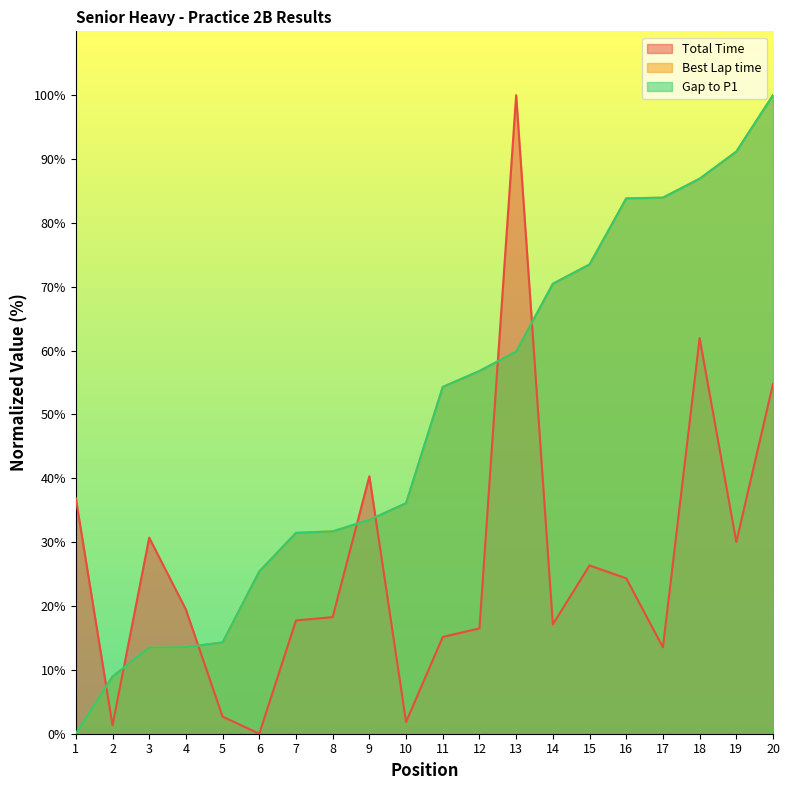

How many intersections are there between Gap to P1 and Best Lap time?

2